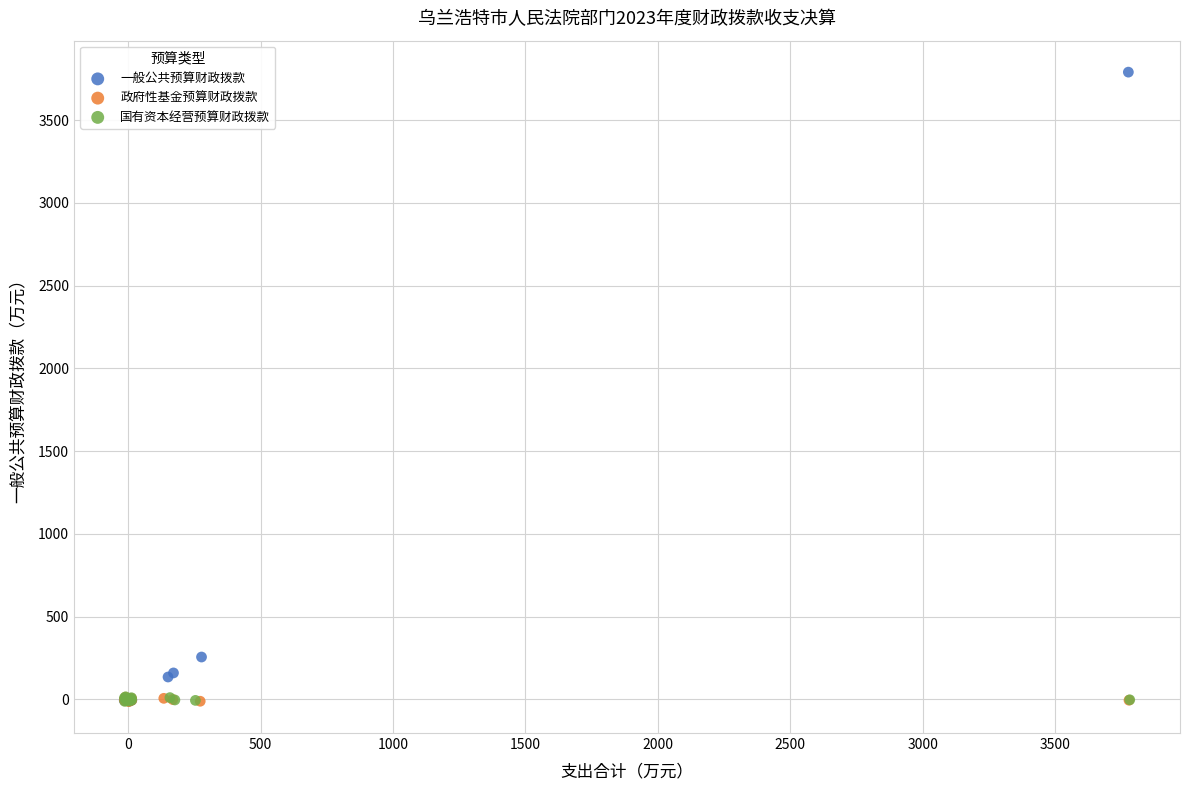

Which series contains the highest Y value?

一般公共预算财政拨款